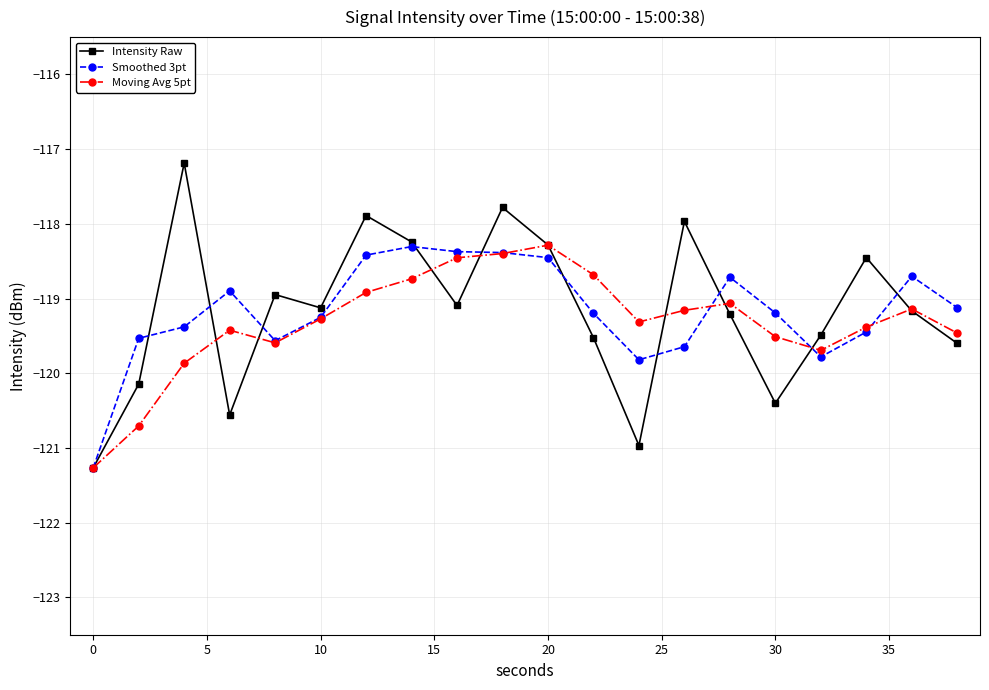

What is the value of the Moving Avg 5pt point at the 11th from the left?

-118.3